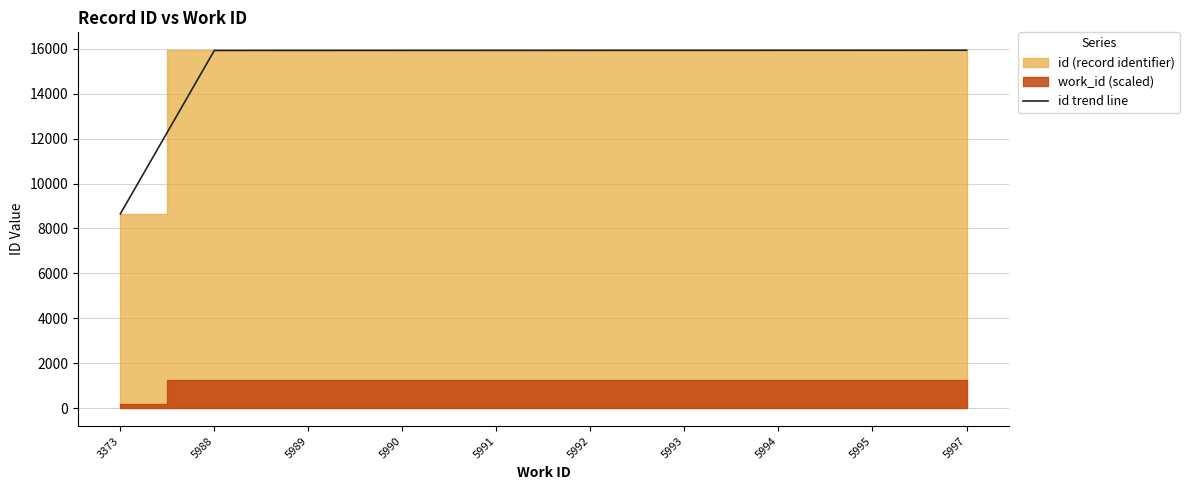

Which label corresponds to the largest value in the chart?

5997